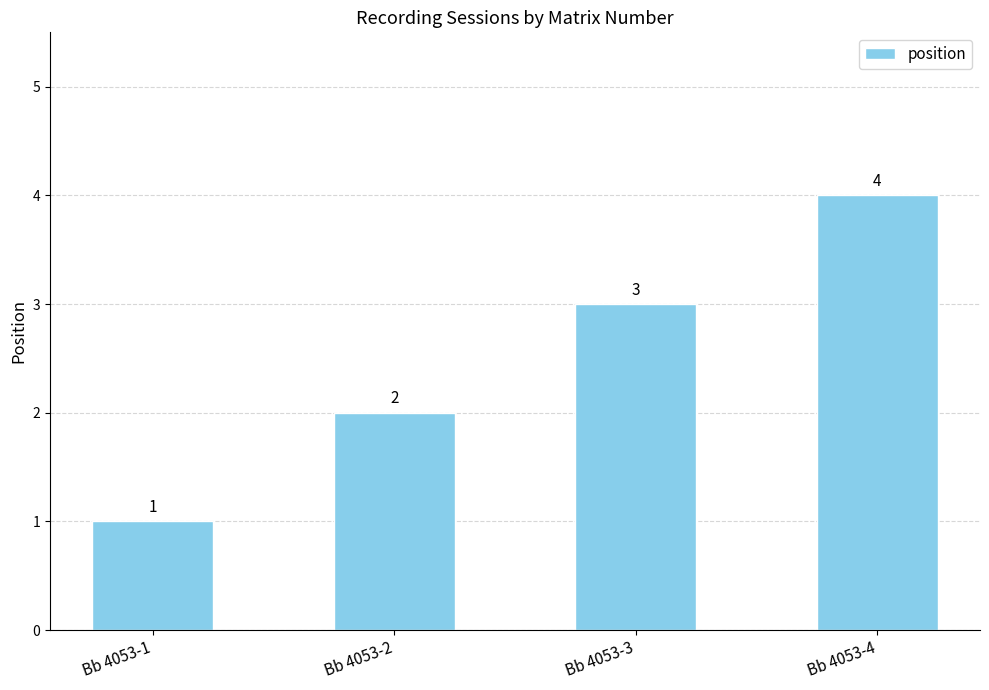

Is it true that the value at Bb 4053-4 is 4?

True